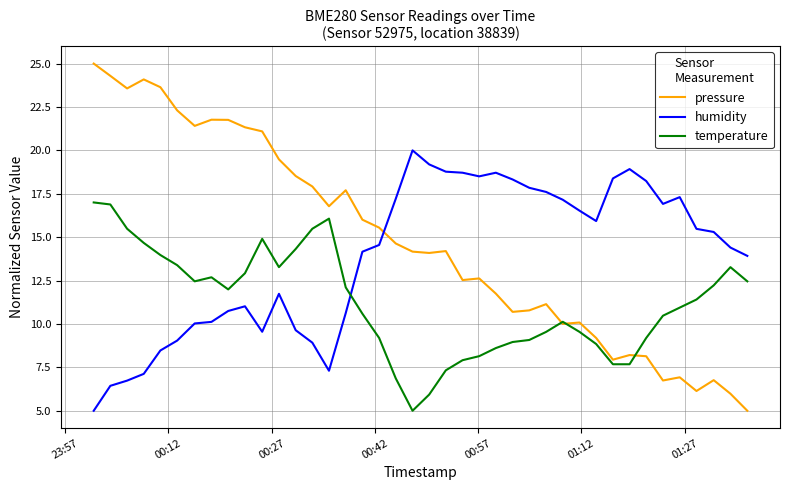

Which series has the largest range (max minus min)?

pressure